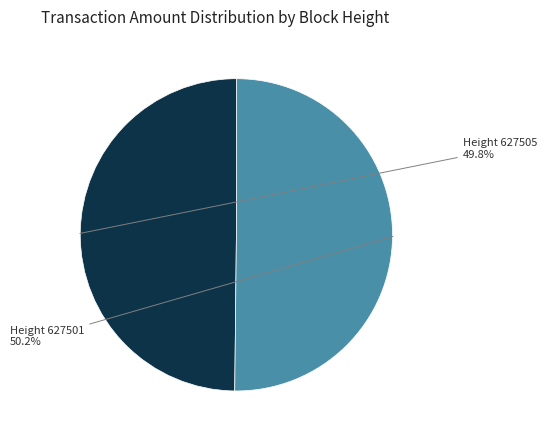

Combined, what portion of the pie is Height 627505 and Height 627501?

100.0%